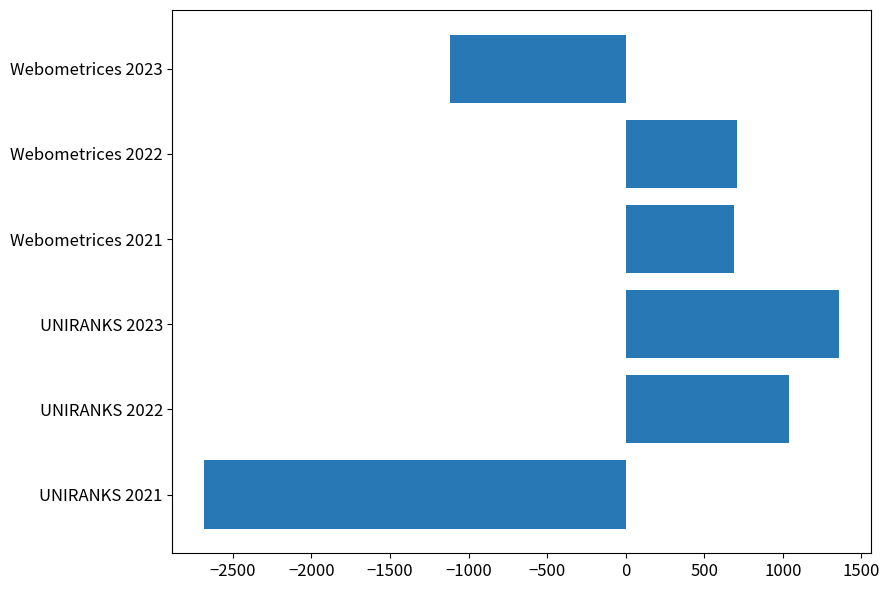

What value does the data have at Webometrices 2022?

710.2